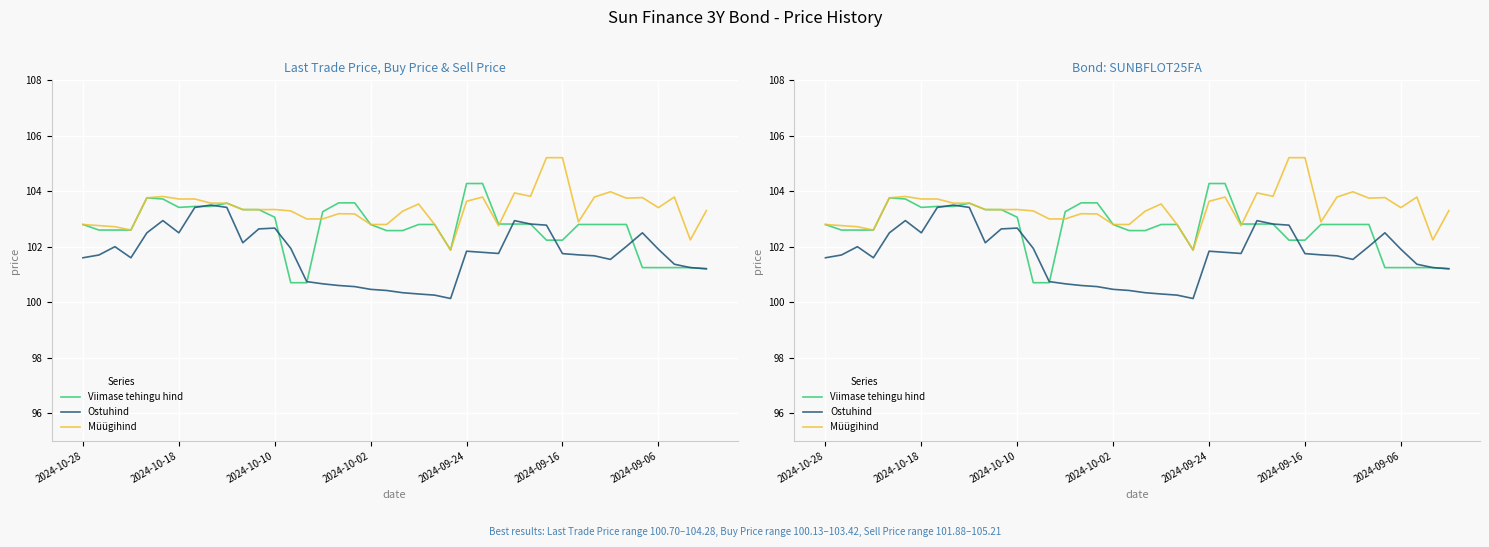

The value of Ostuhind at 29 is 31.0. True or false?

False